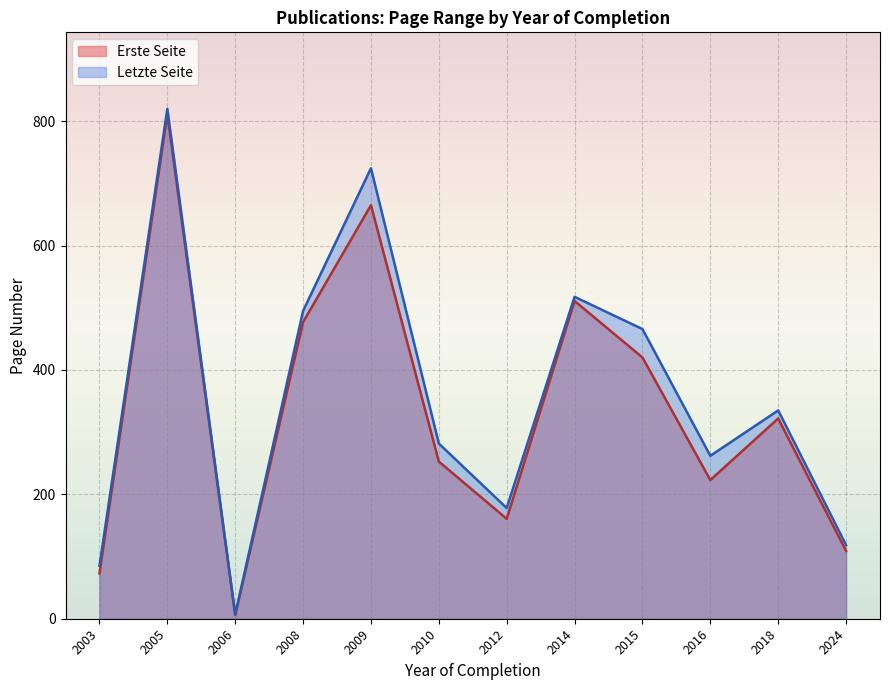

How many lines are shown in the chart?

2